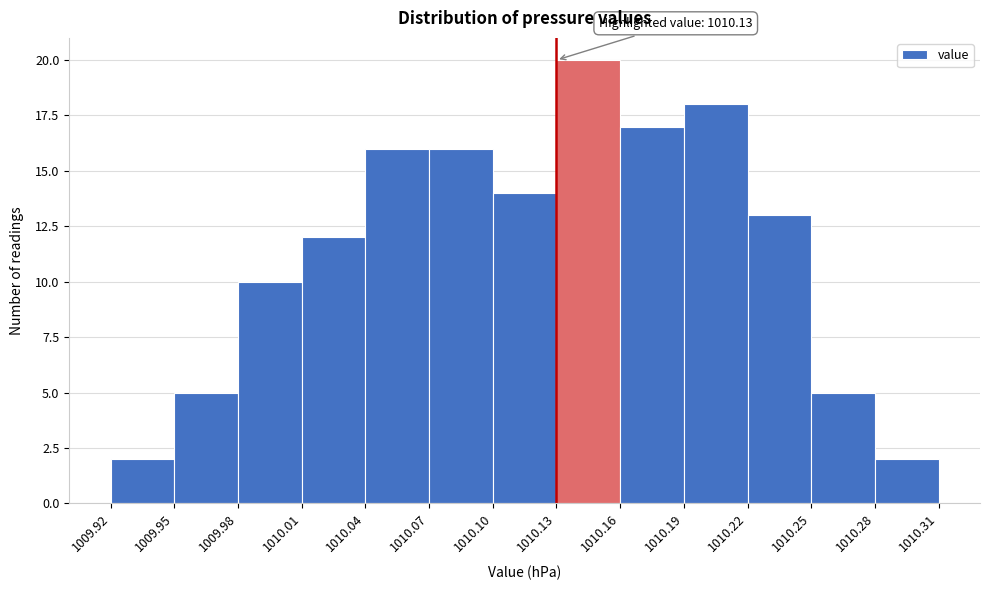

Over which range of the x-axis is the bar tallest?

1010.13 to 1010.16